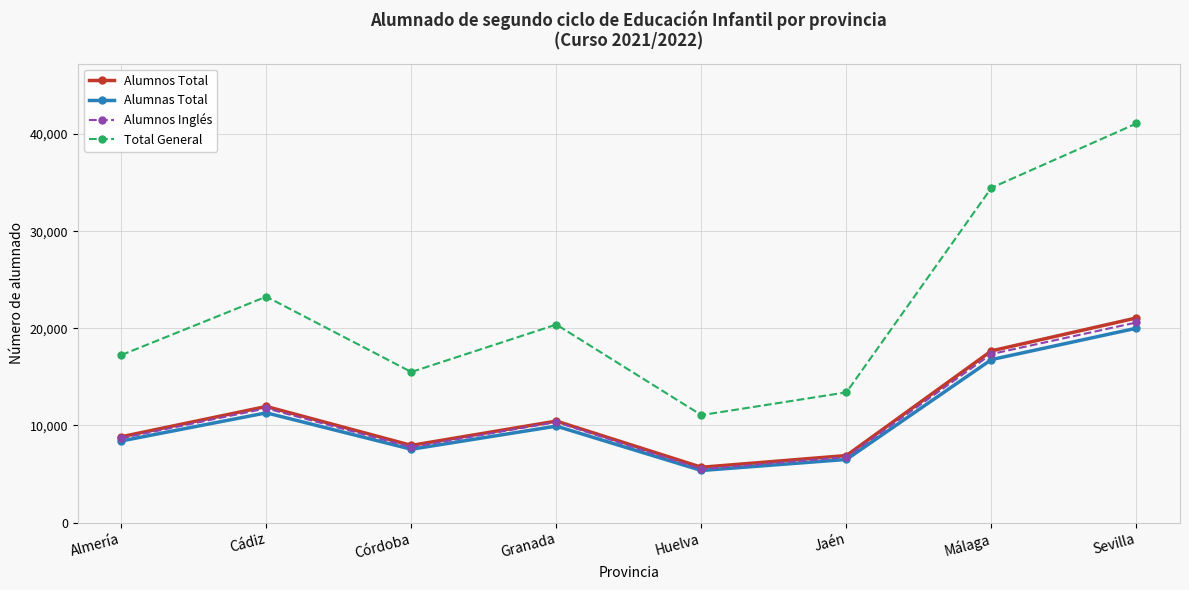

Reading left to right, extract all data points from this chart.

Alumnos Total: 8838	11956	7950	10453	5699	6905	17680	21069
Alumnas Total: 8406	11302	7554	9934	5367	6505	16782	20012
Alumnos Inglés: 8684	11766	7772	10353	5502	6745	17353	20604
Total General: 17244	23258	15504	20387	11066	13410	34462	41081